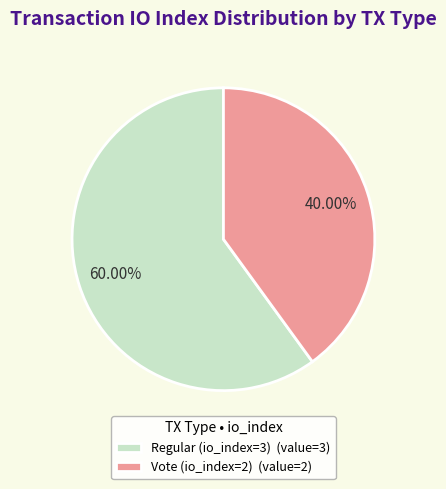

Which slice is the largest?

Regular (io_index=3)